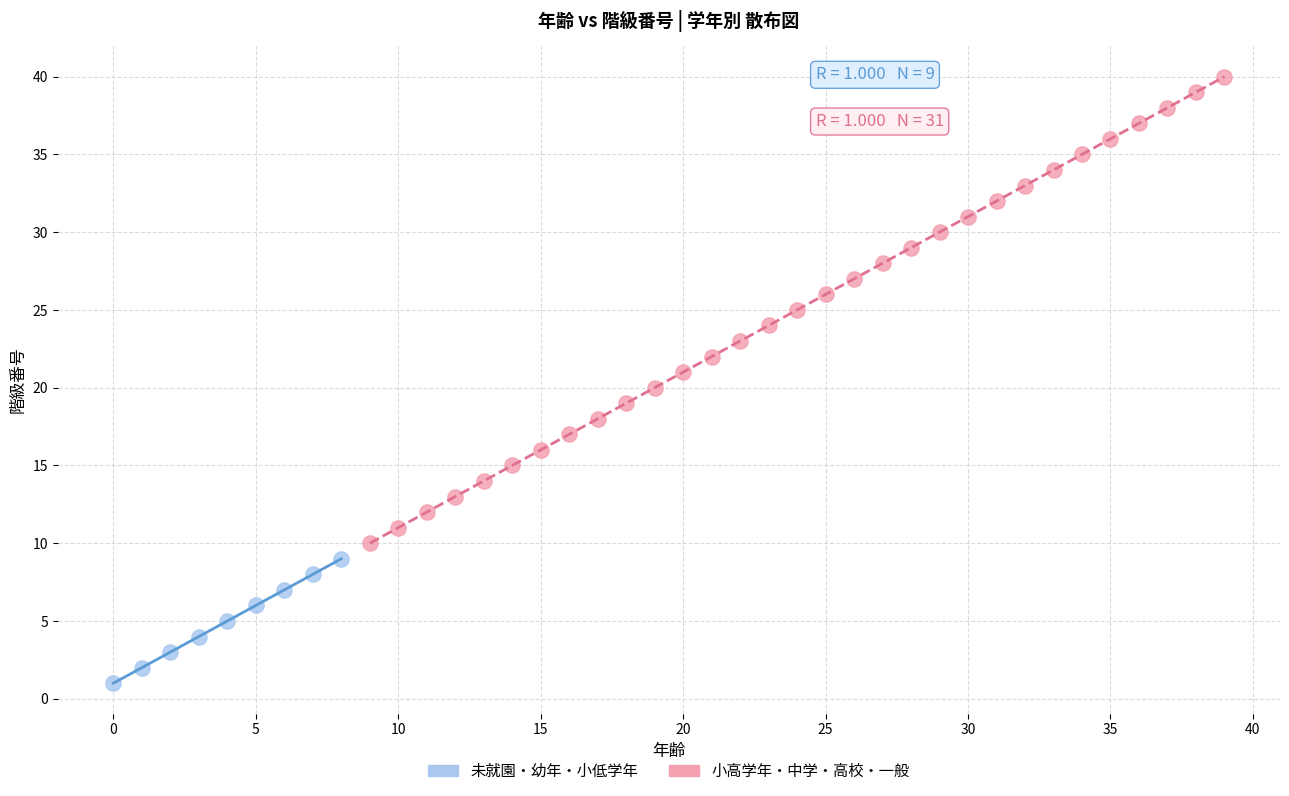

What are all the series names shown in the legend?

未就園・幼年・小低学年, 小高学年・中学・高校・一般